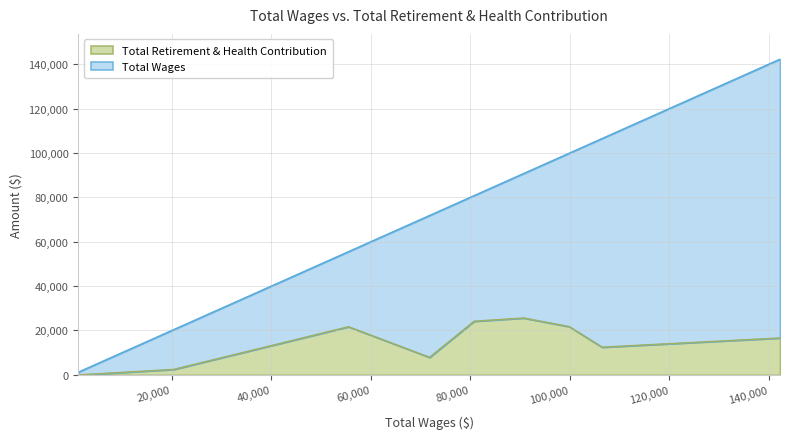

Reading left to right, extract all data points from this chart.

Total Retirement & Health Contribution: 0	2466	21696	7918	24187	25624	21758	12492	16627
Total Wages: 1220	20383	55527	71822	80771	90758	99881	106494	142244